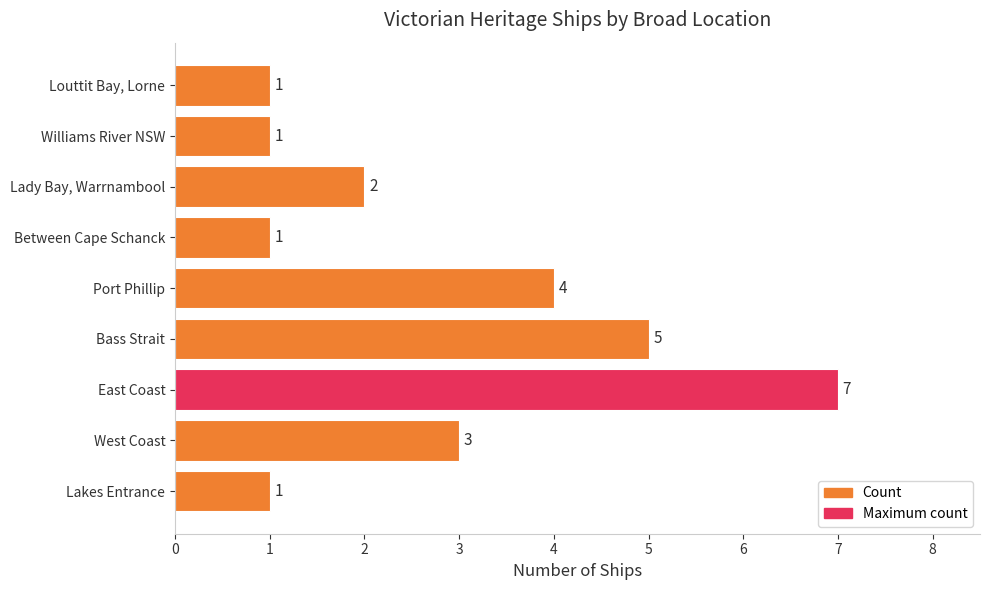

Are the bars grouped side by side (vs. stacked)?

No